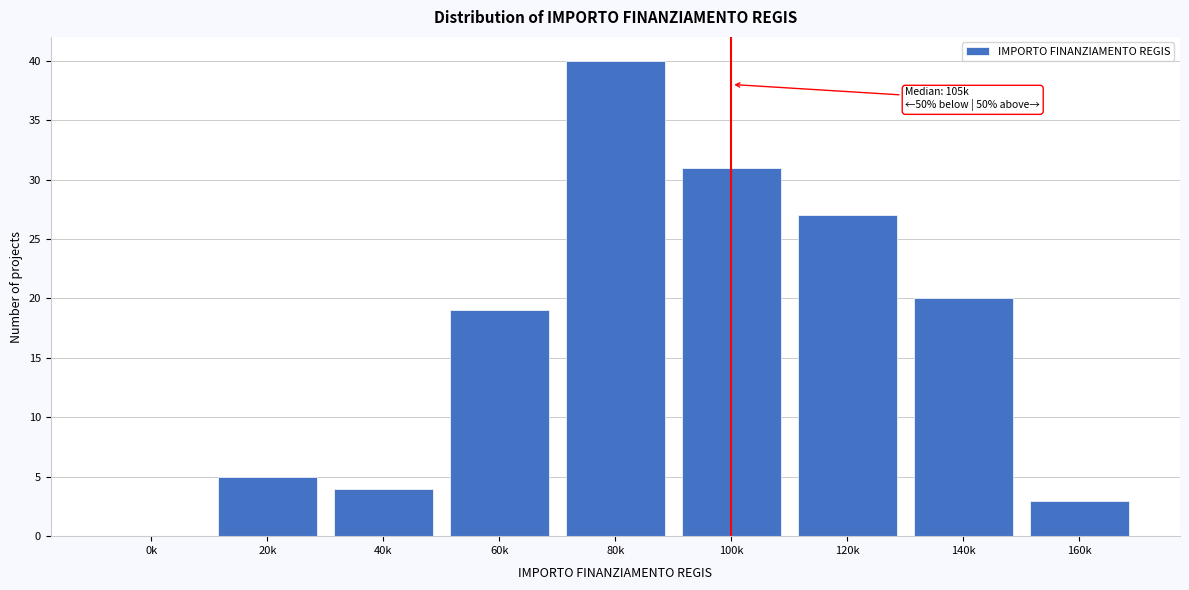

Reading left to right, what are all the values shown in this chart?

0k=0	20k=5	40k=4	60k=19	80k=40	100k=31	120k=27	140k=20	160k=3